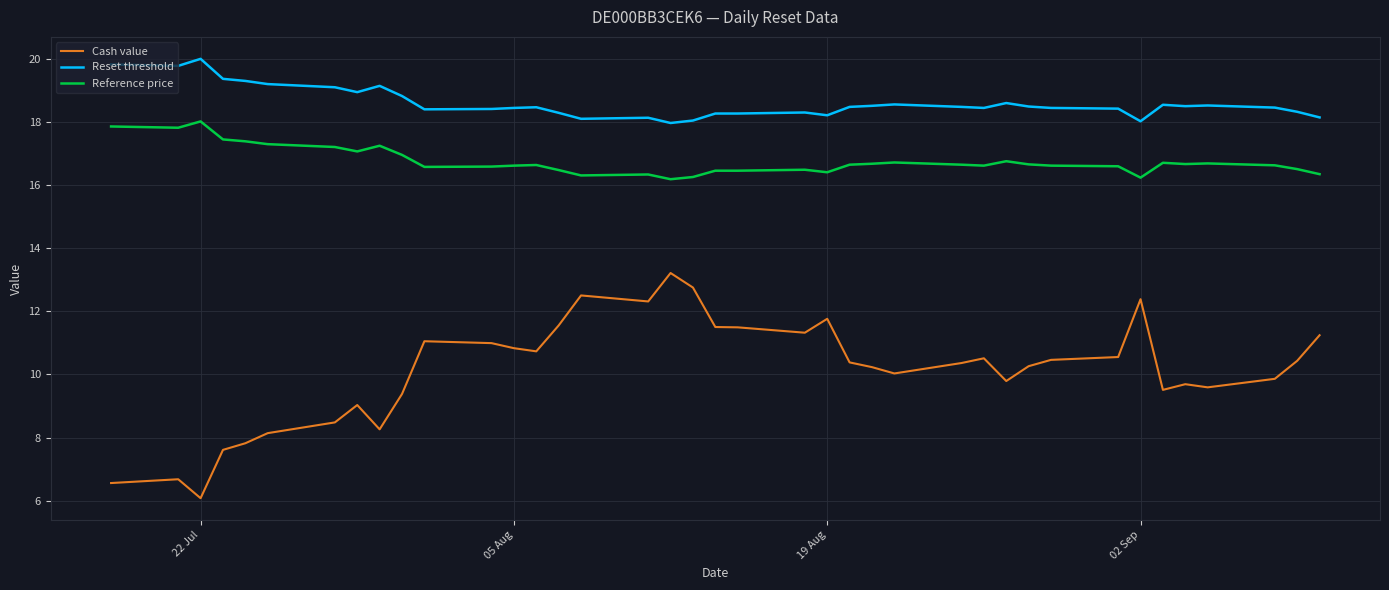

Which series has the largest total across all categories?

Reset threshold